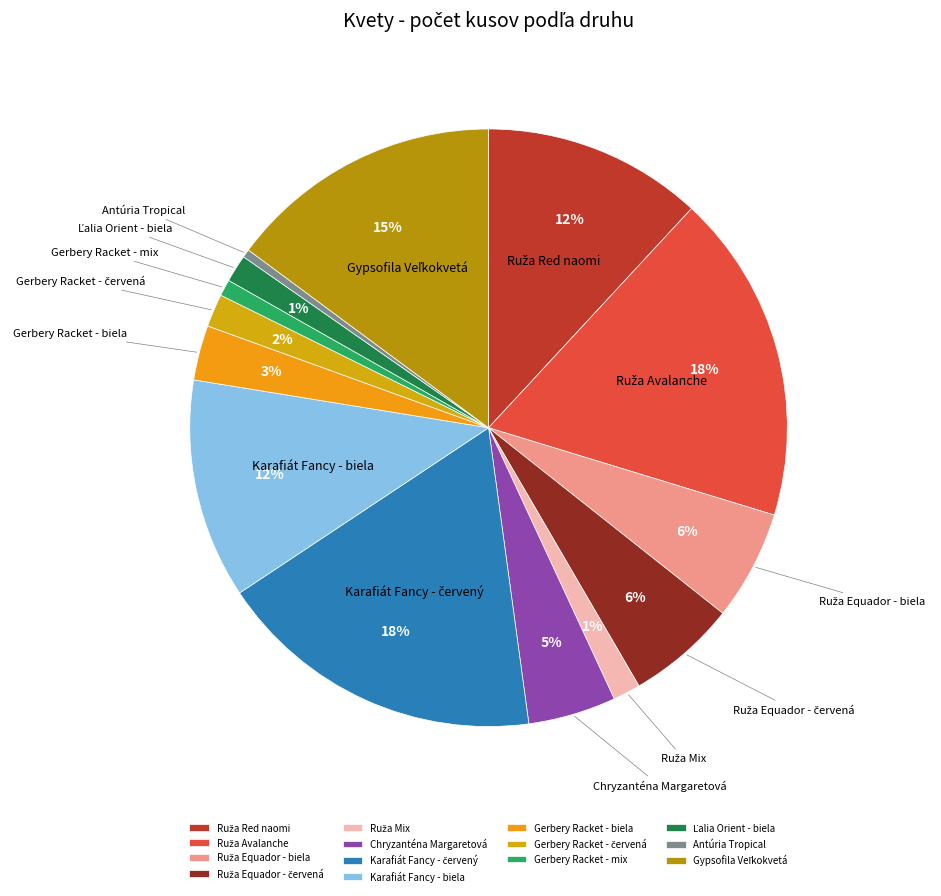

How many slices are in this pie chart?

14